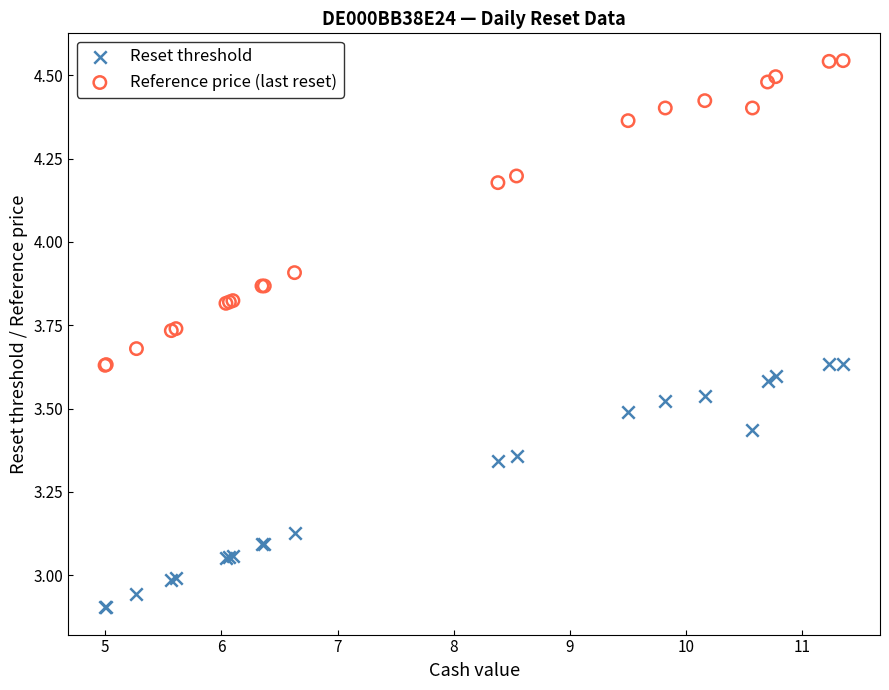

What is the X range (max minus min) for the scatter plot?

6.3